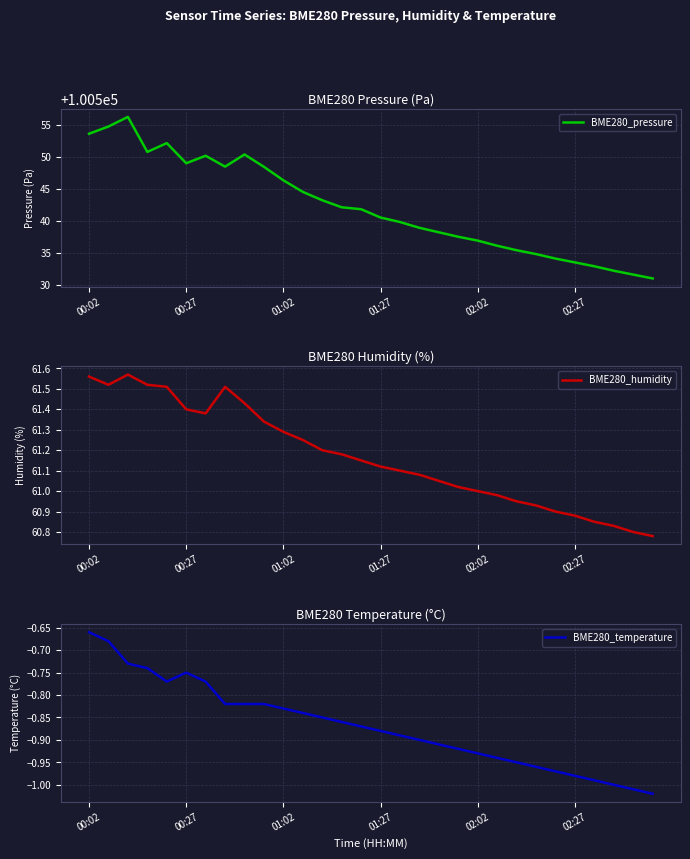

How many interior local valleys does the BME280_pressure series have?

3